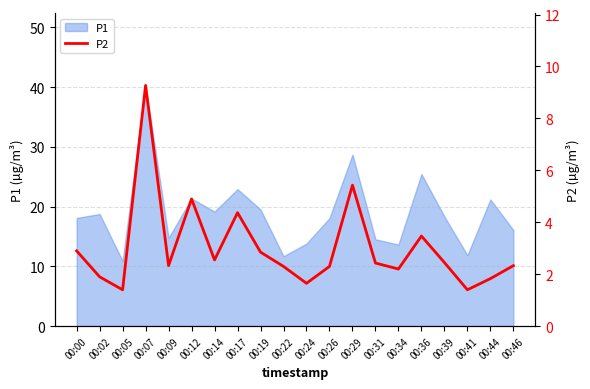

The value at 00:14 is 2.5. True or false?

True